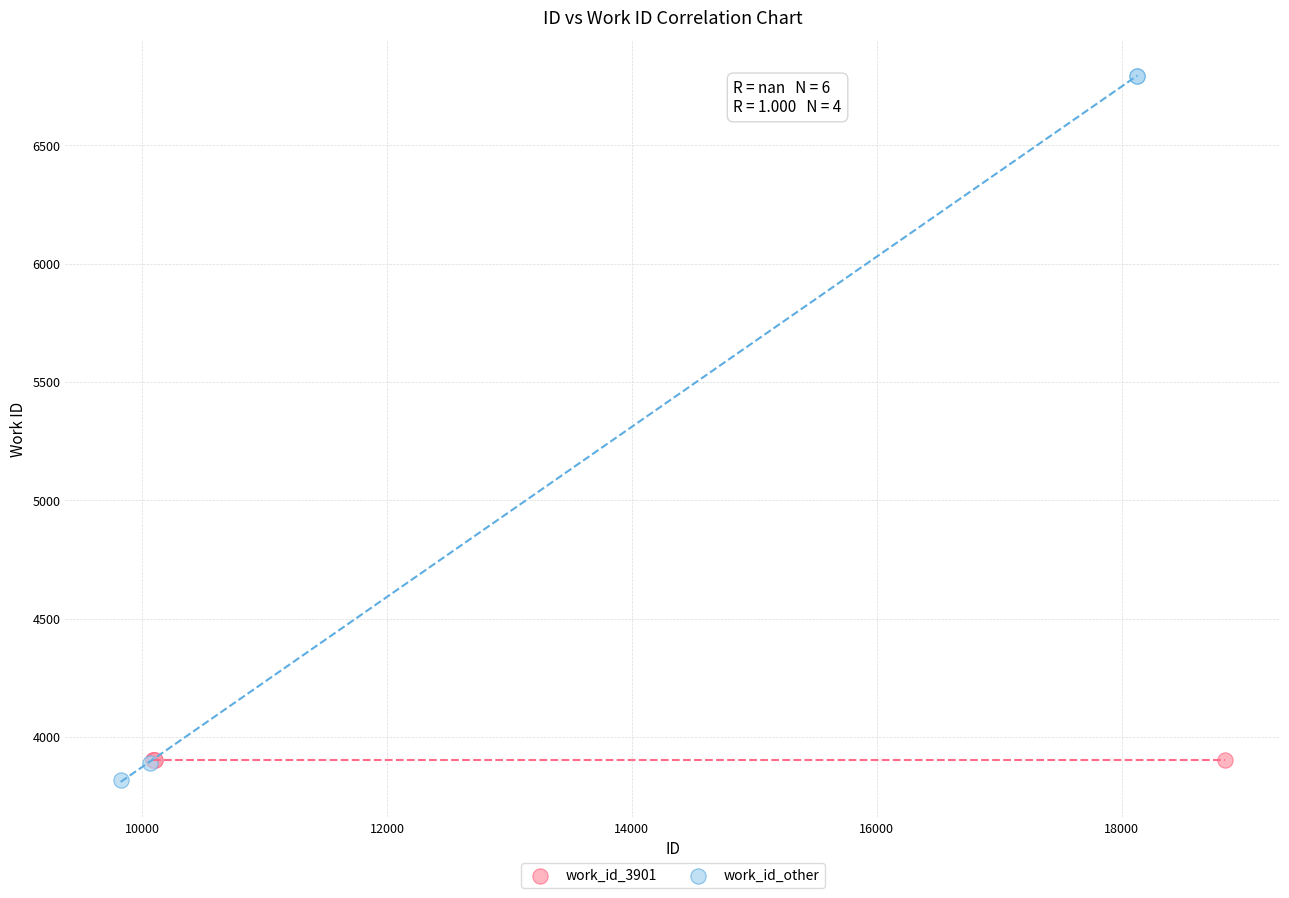

Which series reaches the maximum Y coordinate?

work_id_other